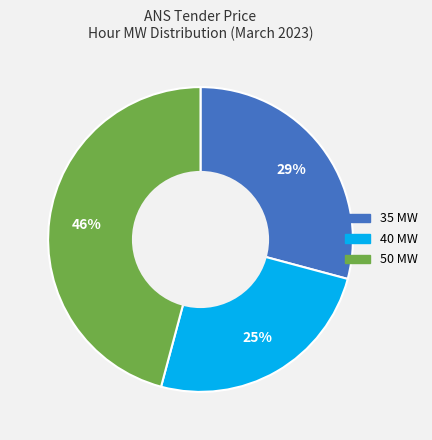

Count the number of slices in the pie.

3